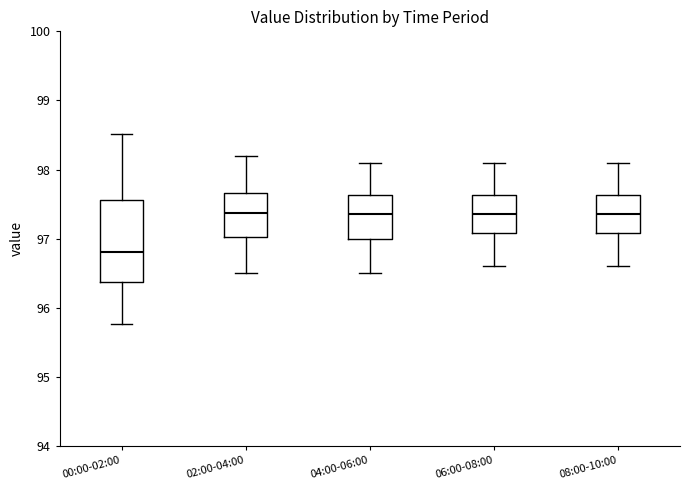

Which box has the lowest median line?

00:00-02:00